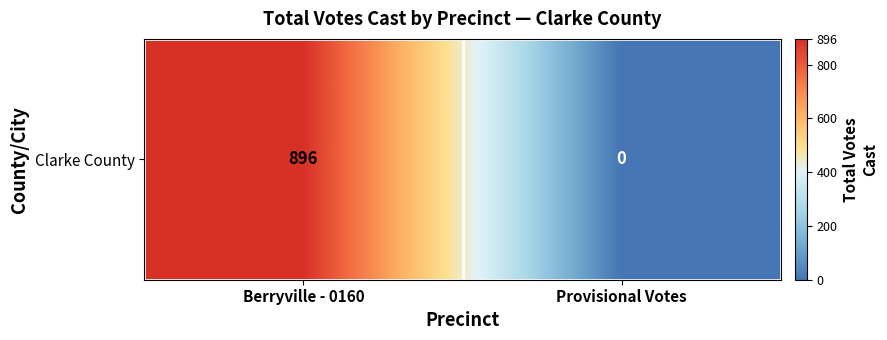

Which has a higher value, Provisional Votes or Berryville - 0160?

Berryville - 0160